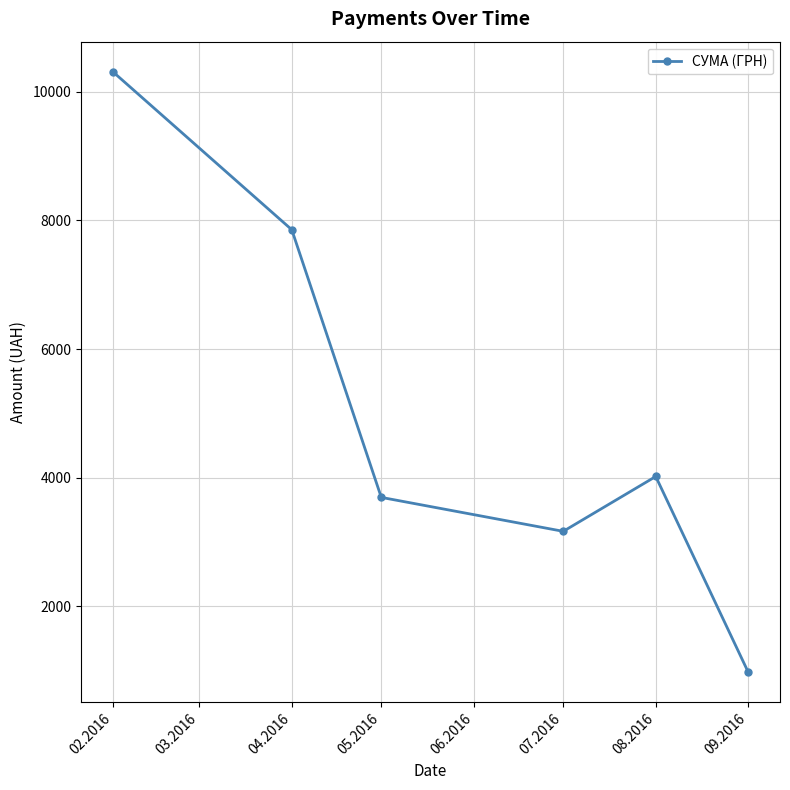

At which label is the value closest to 5645?

08.2016